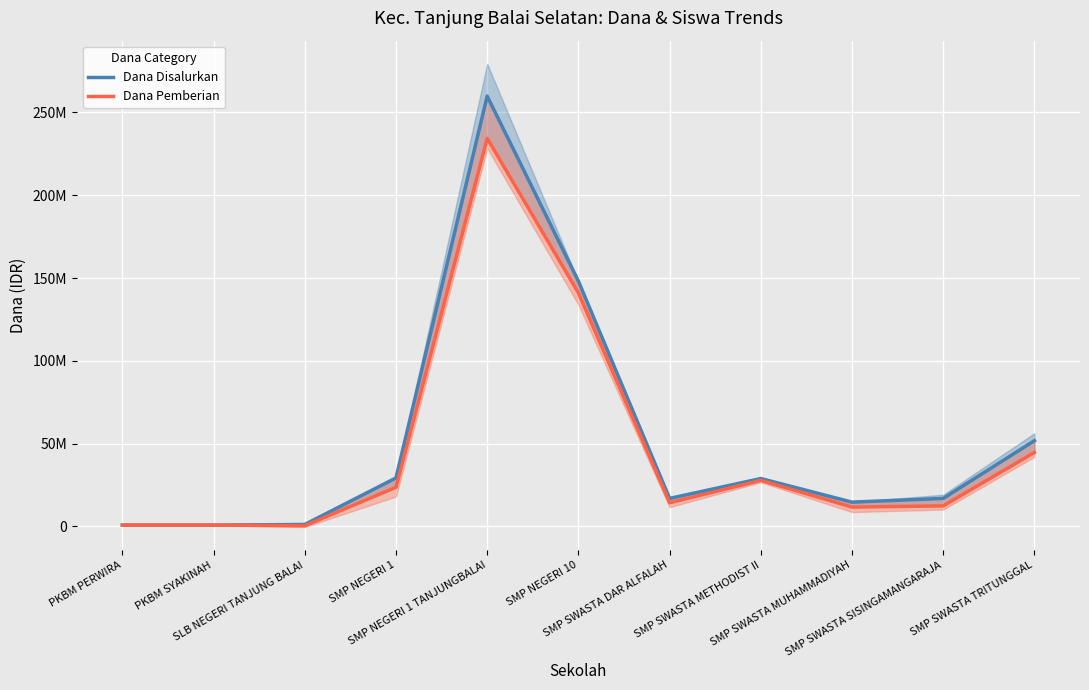

What is the label of the 7th point from the left?

SMP SWASTA DAR ALFALAH